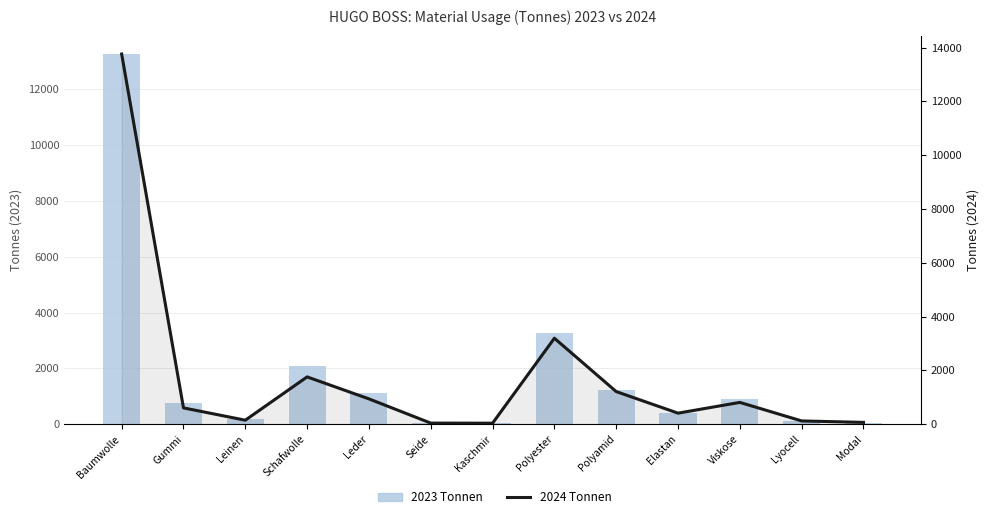

Rank the series by their average value, from lowest to highest.

2024 Tonnen, 2023 Tonnen